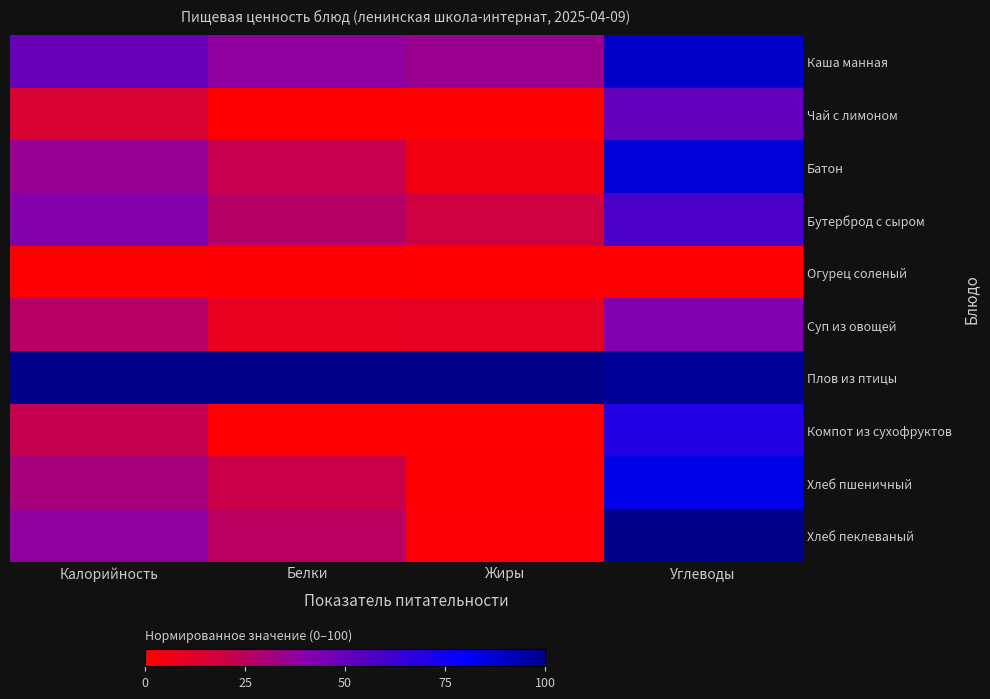

Which category has the highest value across all series?

Калорийность